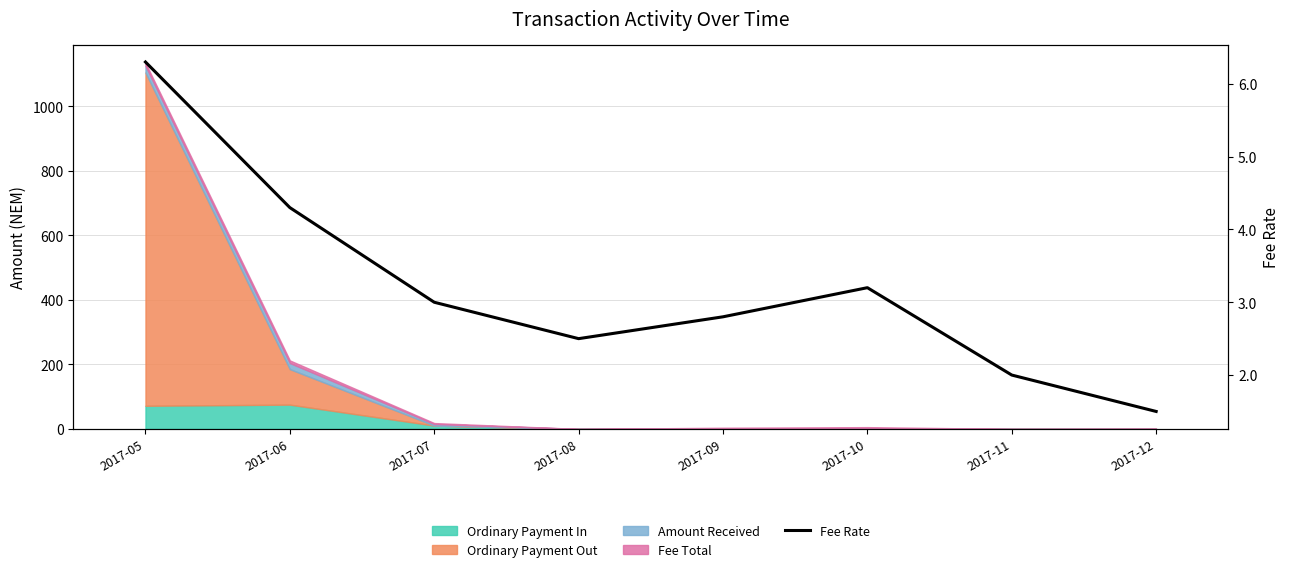

Reading left to right, transcribe all the data shown in this chart.

2017-05=6.3	2017-06=4.3	2017-07=3.0	2017-08=2.5	2017-09=2.8	2017-10=3.2	2017-11=2.0	2017-12=1.5